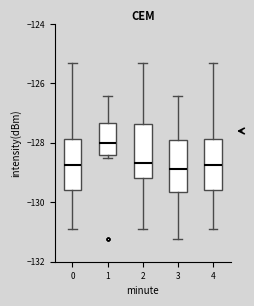

Which box has the highest median line?

1